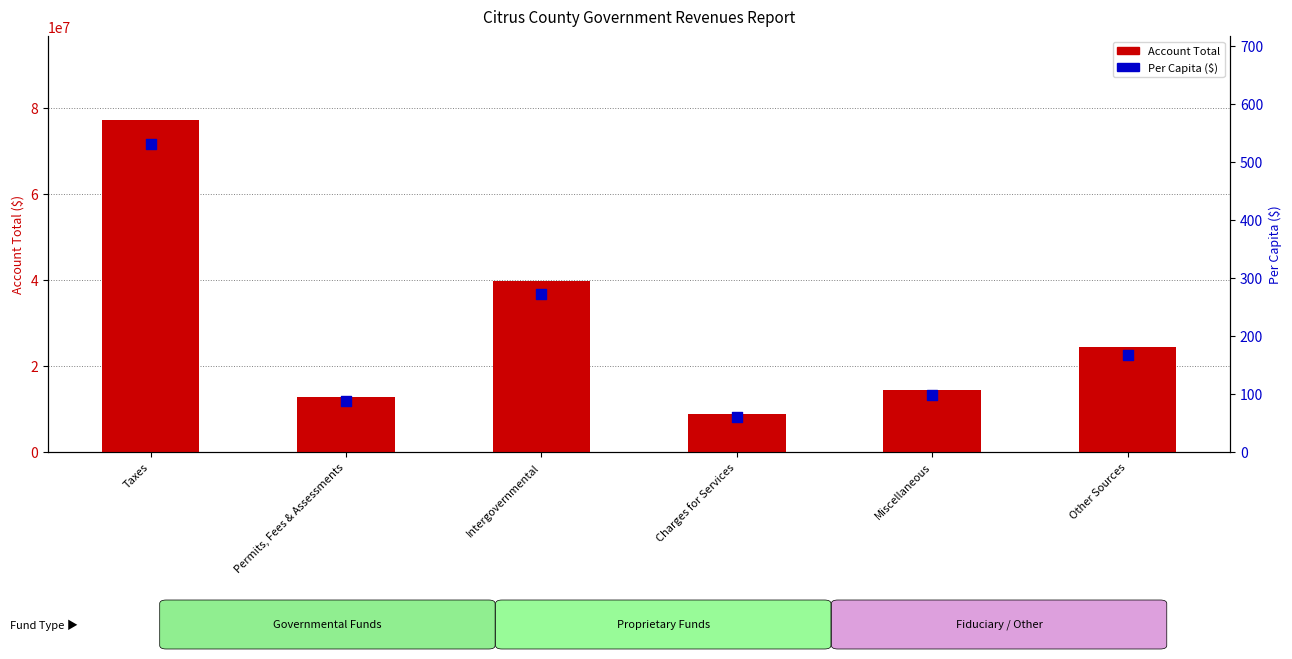

Which series contains the highest Y value?

Account Total